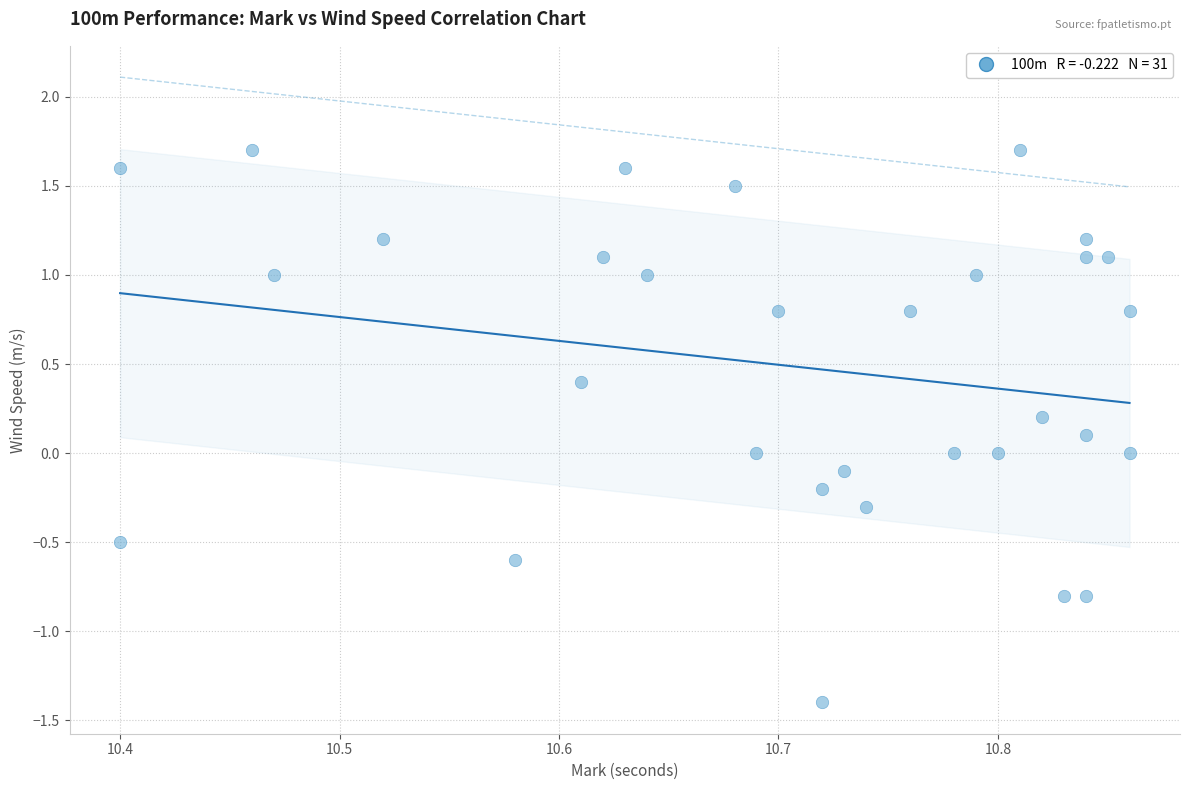

What is the range of X values (max minus min)?

0.5